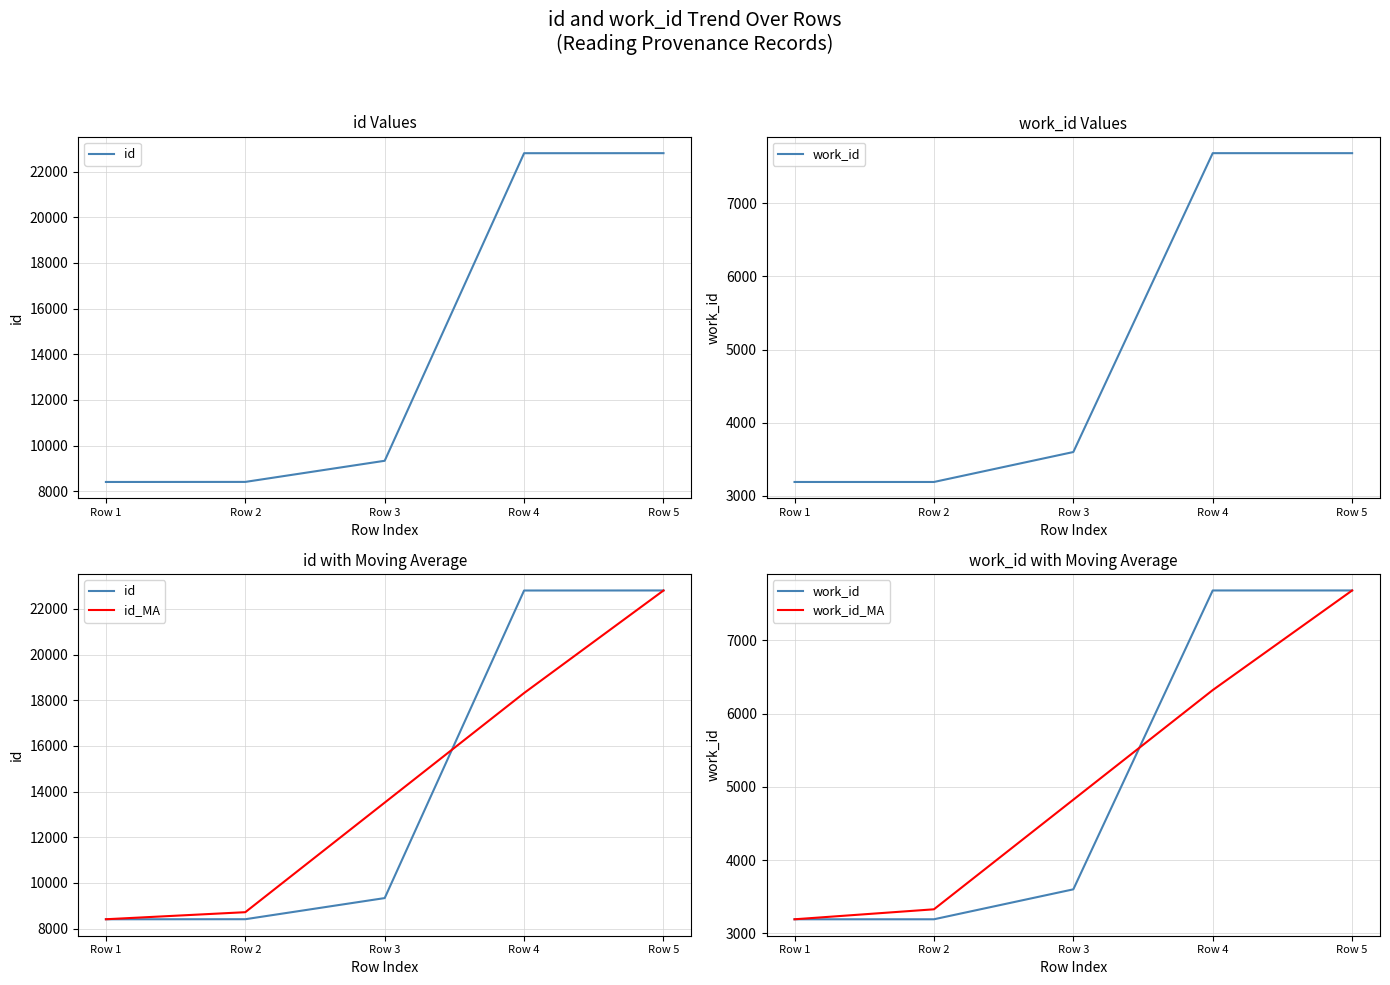

Is this an area chart (filled region under the line)?

No